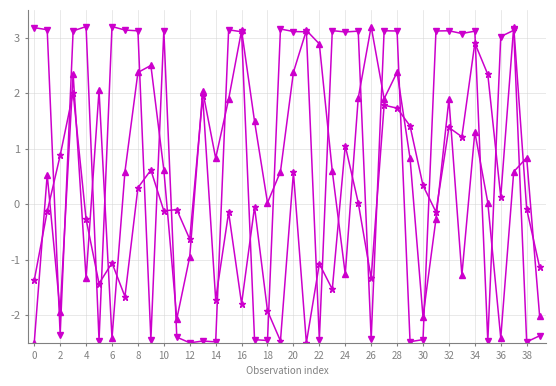

What is the maximum value shown in the chart?

3.2